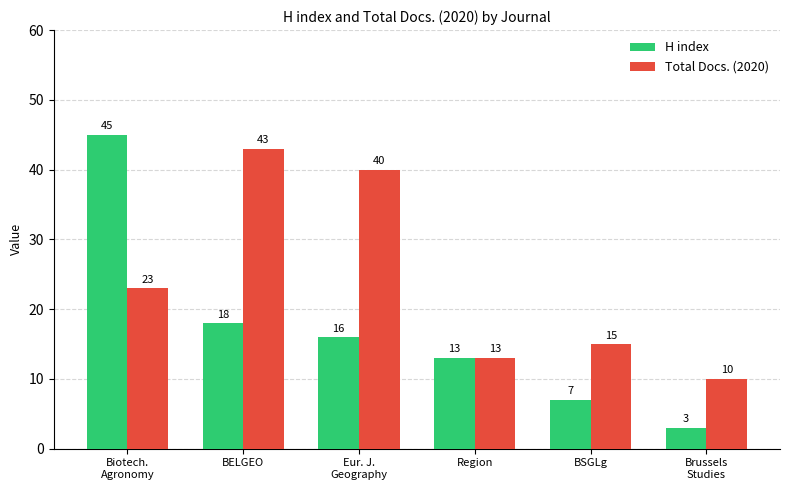

What is the lowest value of the Total Docs. (2020) series?

10